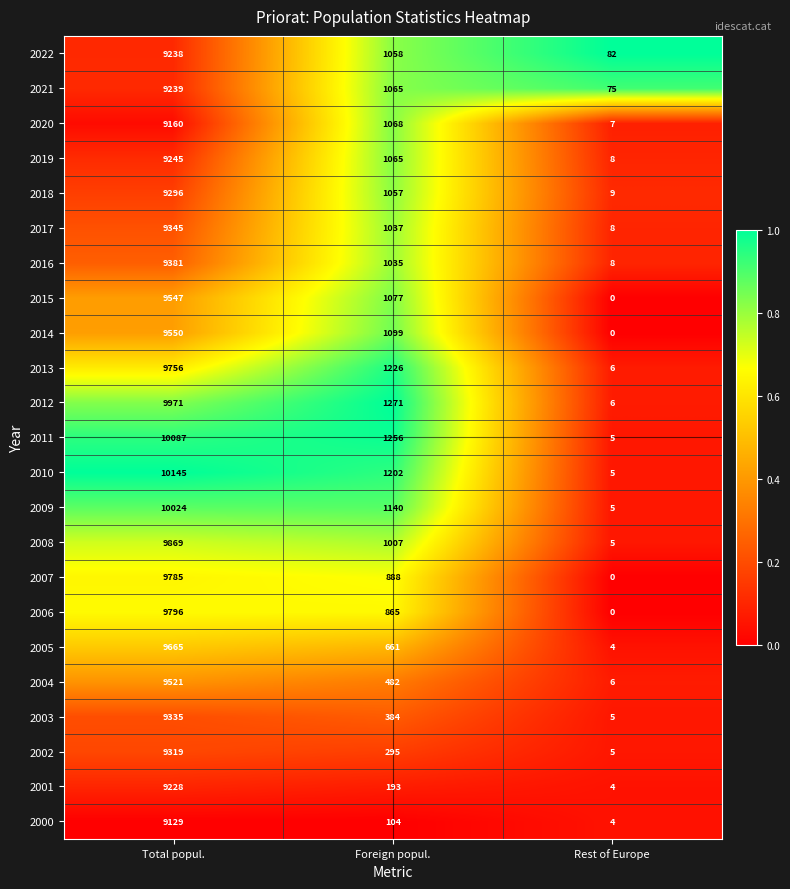

The 2015 series shows 16745 at Total popul.. True or false?

False